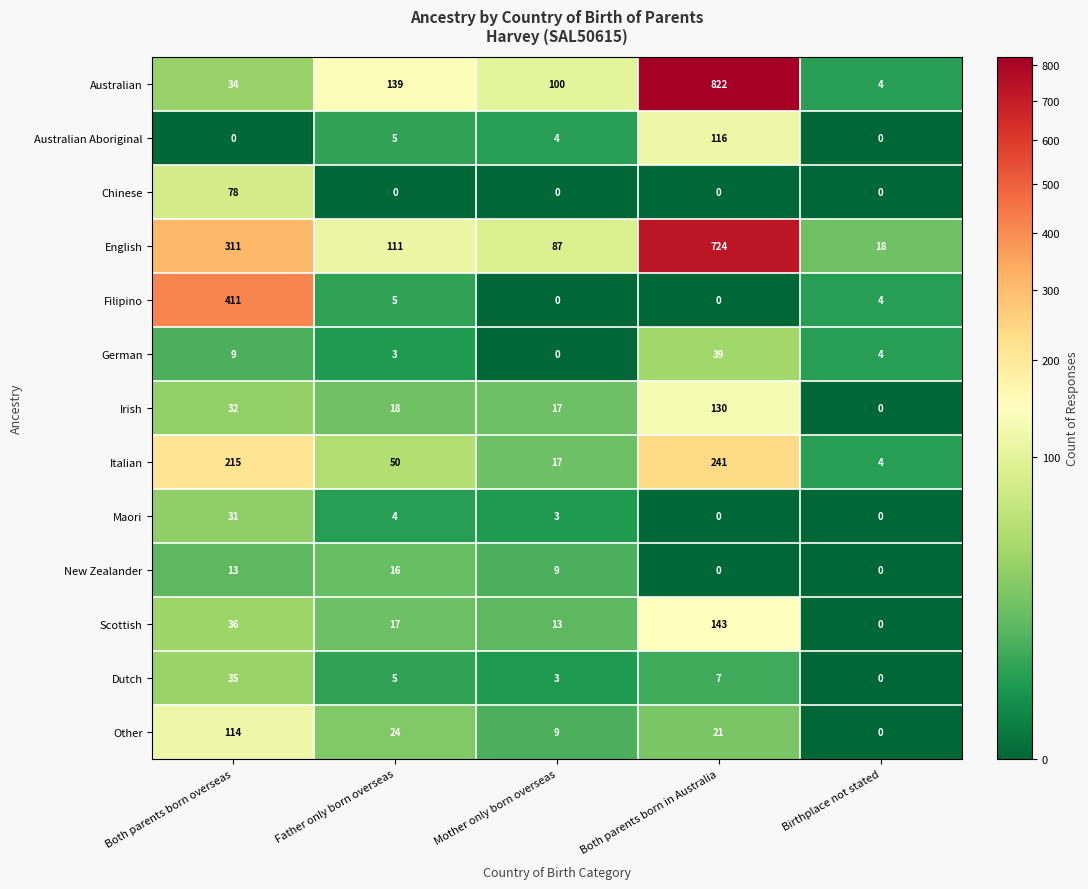

List the labels in order of English value, smallest first.

Birthplace not stated, Mother only born overseas, Father only born overseas, Both parents born overseas, Both parents born in Australia